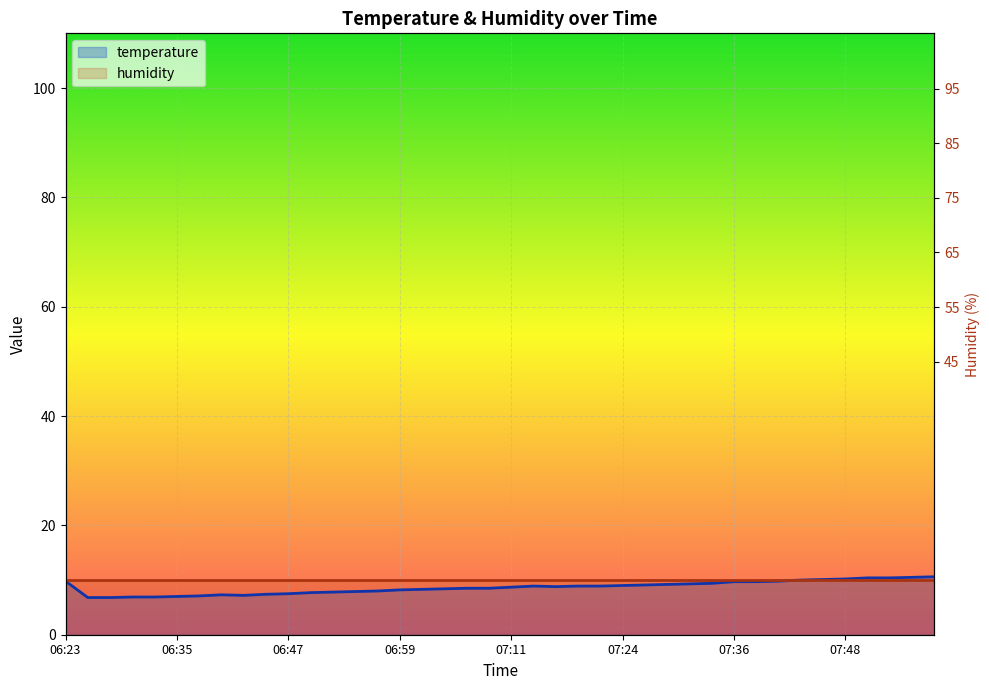

Reading right to left, list all the values displayed in this chart.

07:58=10.6	07:56=10.5	07:53=10.4	07:51=10.4	07:48=10.2	07:46=10.1	07:43=10.0	07:41=9.8	07:38=9.7	07:36=9.7	07:34=9.4	07:31=9.3	07:29=9.2	07:26=9.1	07:24=9.0	07:21=8.9	07:19=8.9	07:16=8.8	07:14=8.9	07:11=8.7	07:09=8.5	07:06=8.5	07:04=8.4	07:02=8.3	06:59=8.2	06:57=8.0	06:54=7.9	06:52=7.8	06:49=7.7	06:47=7.5	06:45=7.4	06:42=7.2	06:40=7.3	06:37=7.1	06:35=7.0	06:32=6.9	06:30=6.9	06:28=6.8	06:25=6.8	06:23=9.8